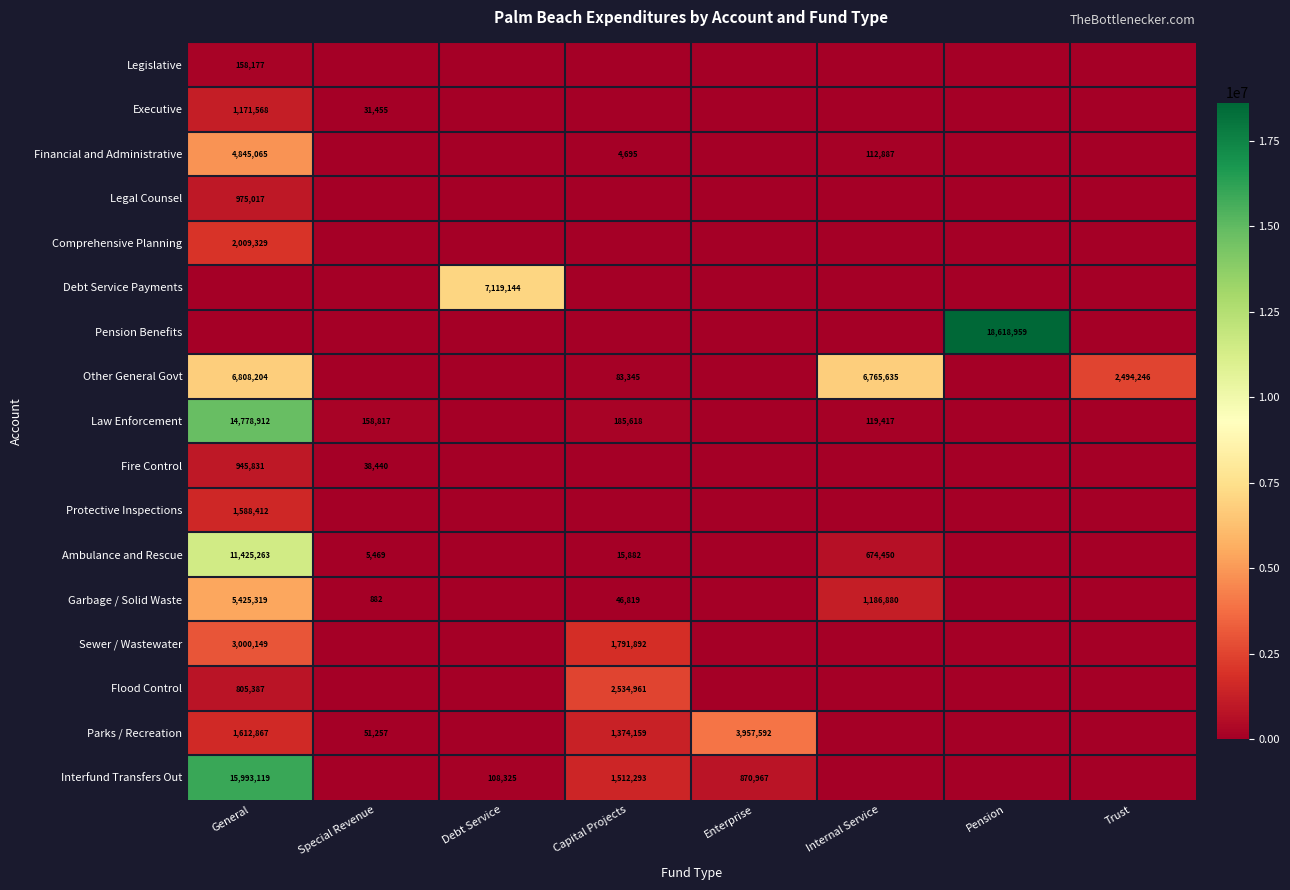

What is the difference between the Other General Govt values at General and Capital Projects?

6724859